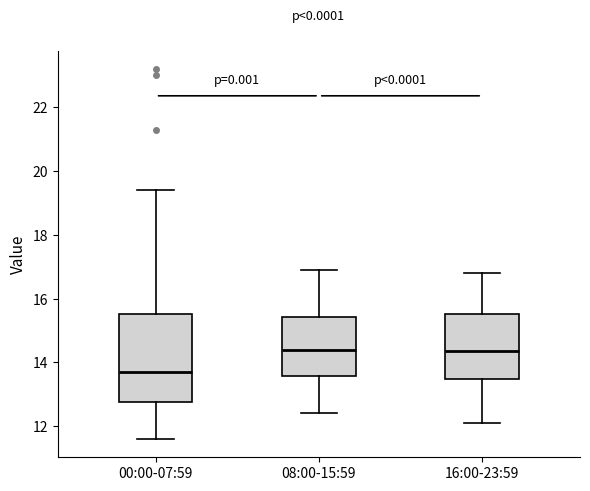

Where does the upper whisker of the box for 00:00-07:59 end on the y-axis? The values are not printed on the chart, so give them approximately, as read against the axis.

19.4